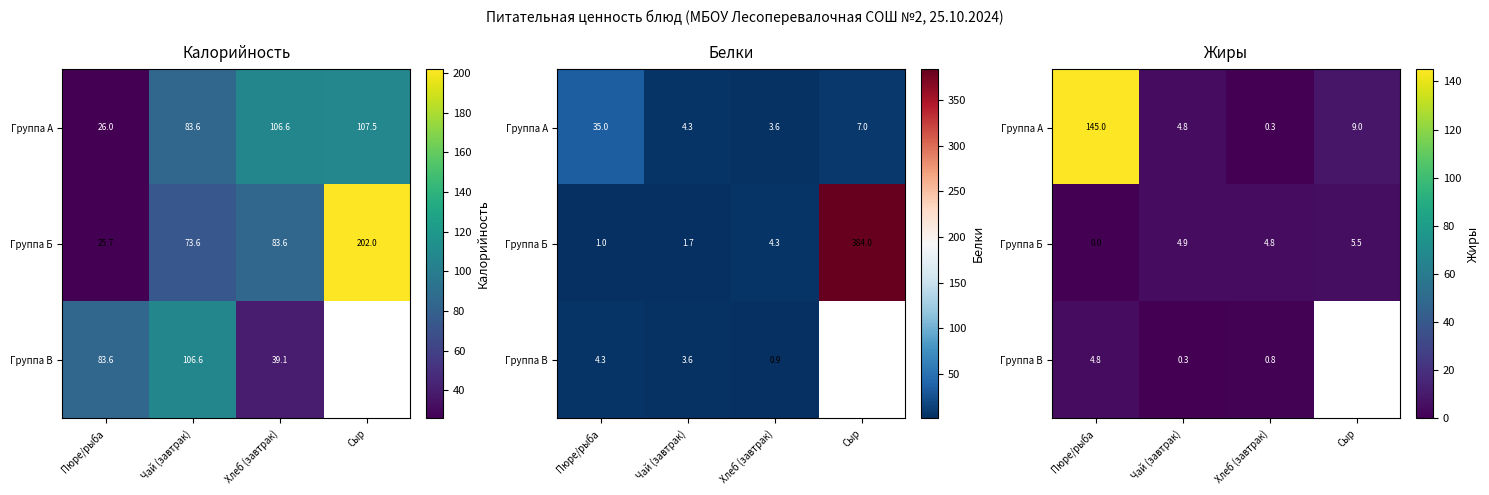

The value of Группа Б at Хлеб (завтрак) is 1.5. True or false?

False